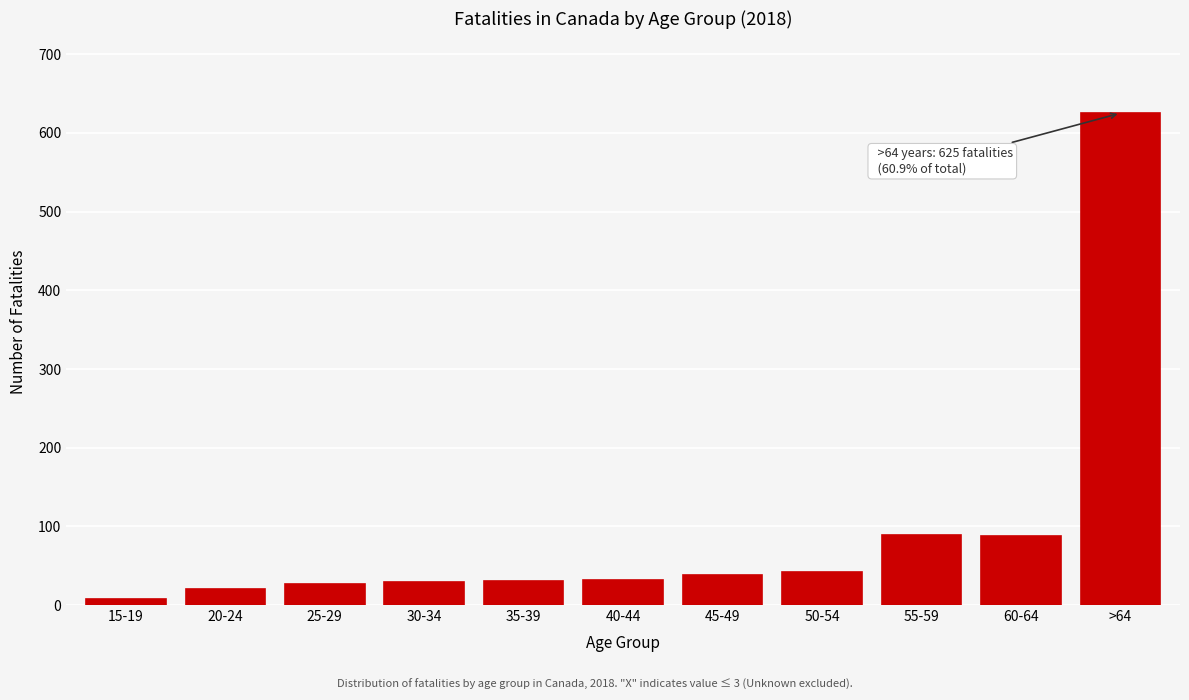

What is the greatest value displayed?

625